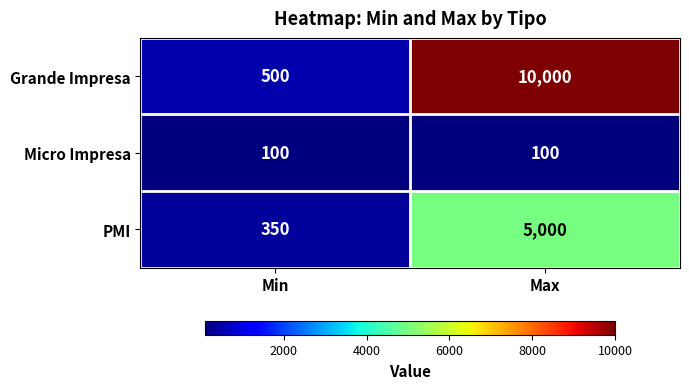

Reading left to right, list all the values displayed in this chart.

Grande Impresa: Min=500	Max=10000
Micro Impresa: Min=100	Max=100
PMI: Min=350	Max=5000